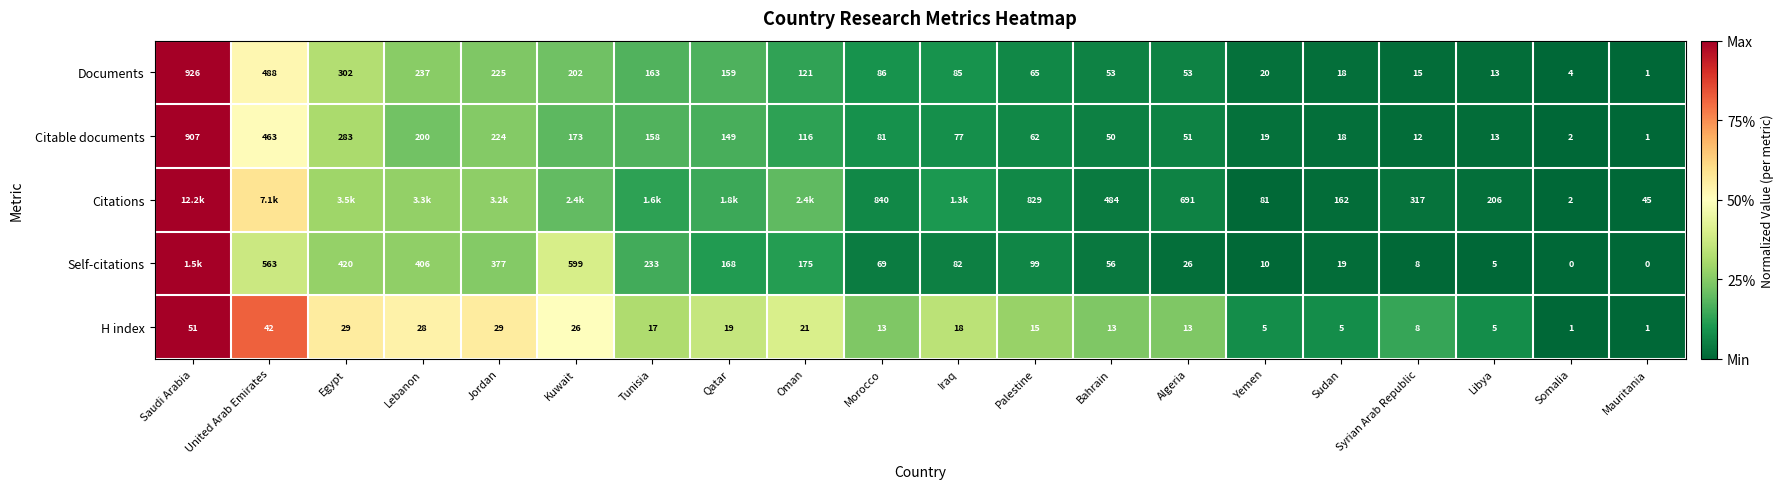

Rank the categories by Citable documents value from highest to lowest.

Saudi Arabia, United Arab Emirates, Egypt, Jordan, Lebanon, Kuwait, Tunisia, Qatar, Oman, Morocco, Iraq, Palestine, Algeria, Bahrain, Yemen, Sudan, Libya, Syrian Arab Republic, Somalia, Mauritania